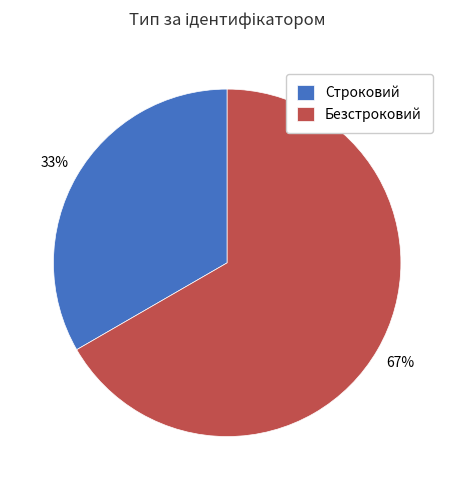

To the nearest percent, what portion does Строковий represent?

33%